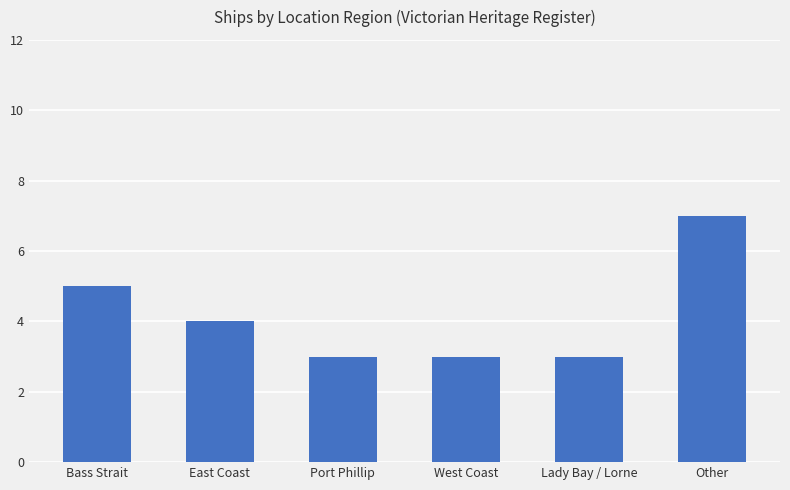

Count the number of categories in the chart.

6